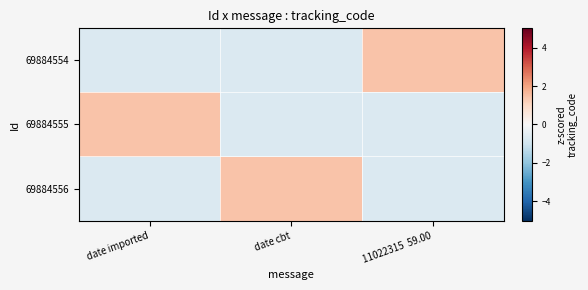

Reading right to left, extract all data points from this chart.

69884554: 11022315  59.00=1.4	date cbt=-0.7	date imported=-0.7
69884555: 11022315  59.00=-0.7	date cbt=-0.7	date imported=1.4
69884556: 11022315  59.00=-0.7	date cbt=1.4	date imported=-0.7